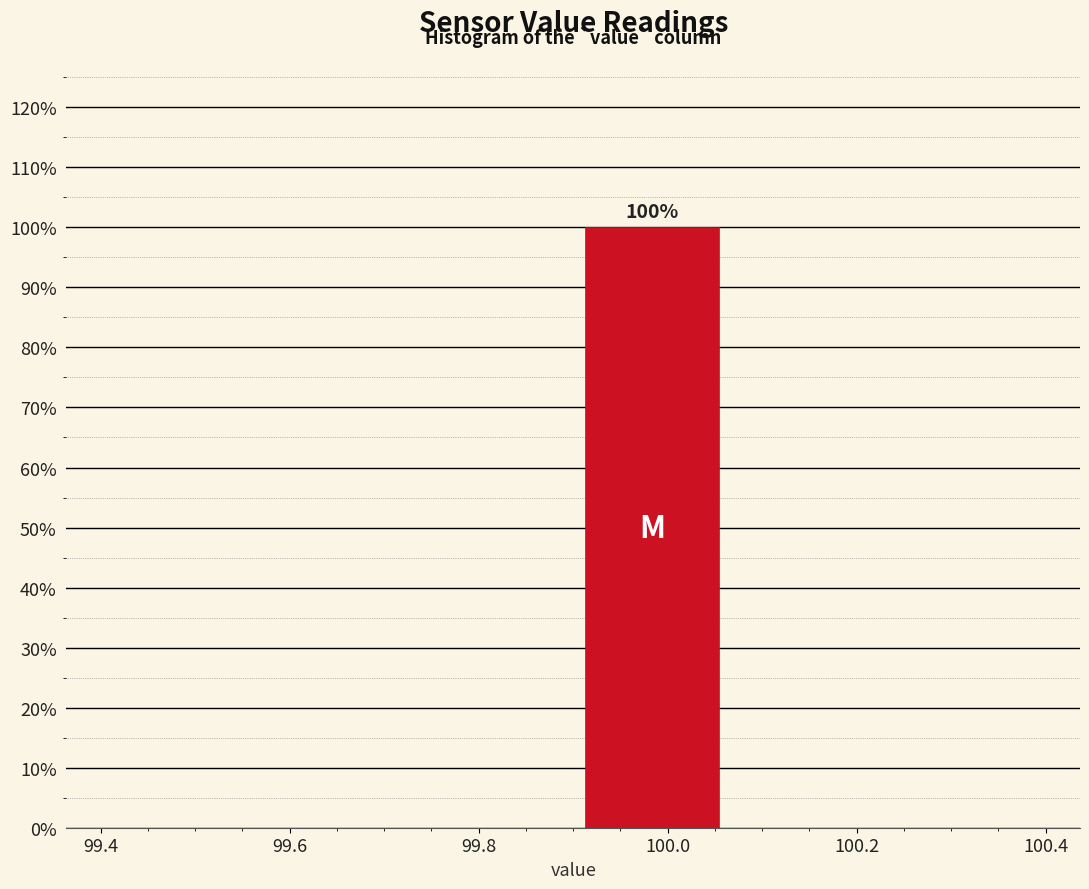

Over which range of the x-axis is the bar tallest?

99.90 to 100.06